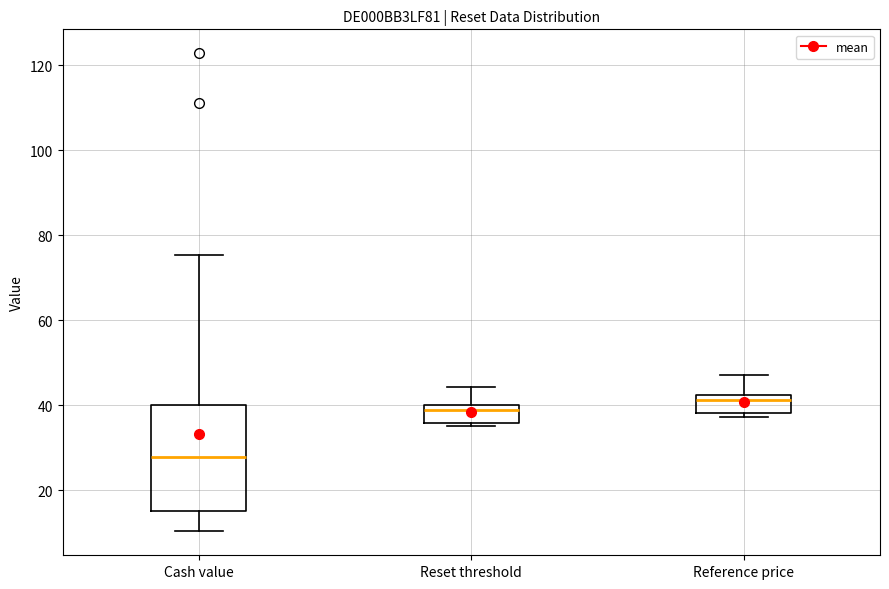

Where does the upper whisker of the box for Cash value end on the y-axis? The values are not printed on the chart, so give them approximately, as read against the axis.

76